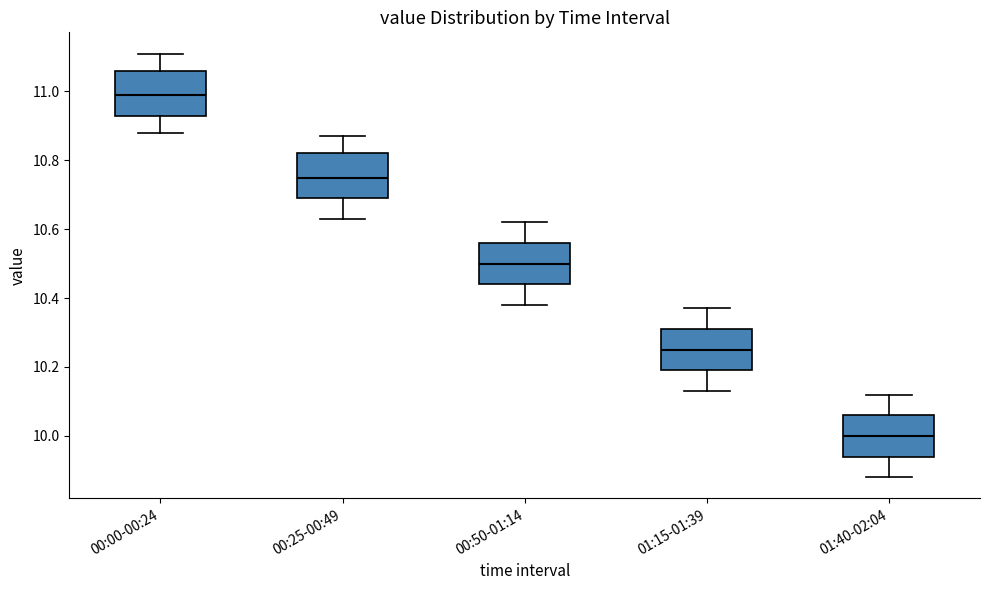

Reading left to right, transcribe this box plot: for each box, give where its median line is, the range the box spans, and where its two whiskers end, as read against the y-axis. The values are not printed on the chart, so give them approximately, as read against the axis.

00:00-00:24: median 11.00, box 10.94 to 11.06, whiskers 10.88 to 11.12
00:25-00:49: median 10.76, box 10.70 to 10.82, whiskers 10.64 to 10.88
00:50-01:14: median 10.50, box 10.44 to 10.56, whiskers 10.38 to 10.62
01:15-01:39: median 10.26, box 10.20 to 10.32, whiskers 10.14 to 10.38
01:40-02:04: median 10.00, box 9.94 to 10.06, whiskers 9.88 to 10.12